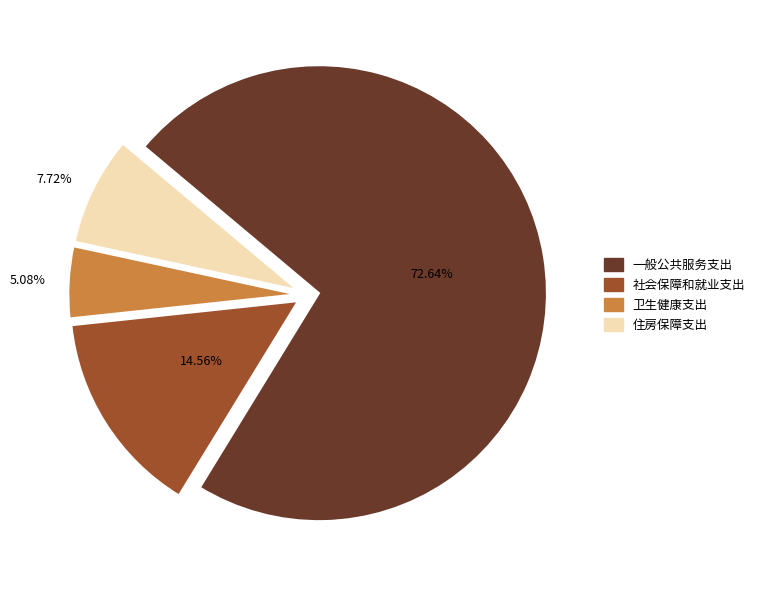

How many segments does this pie chart have?

4